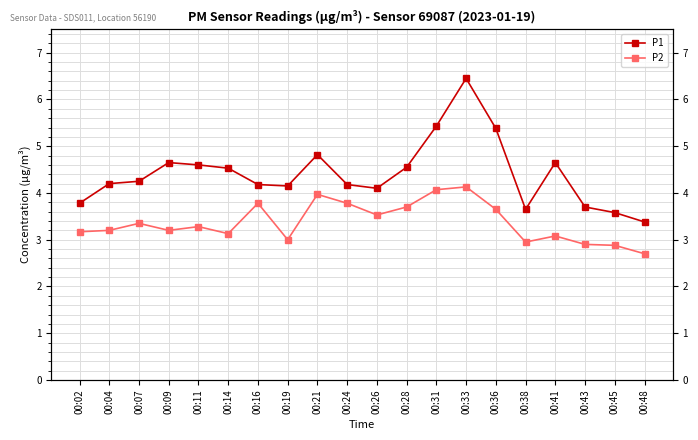

What is the spread (max minus min) of values at 00:14?

1.4